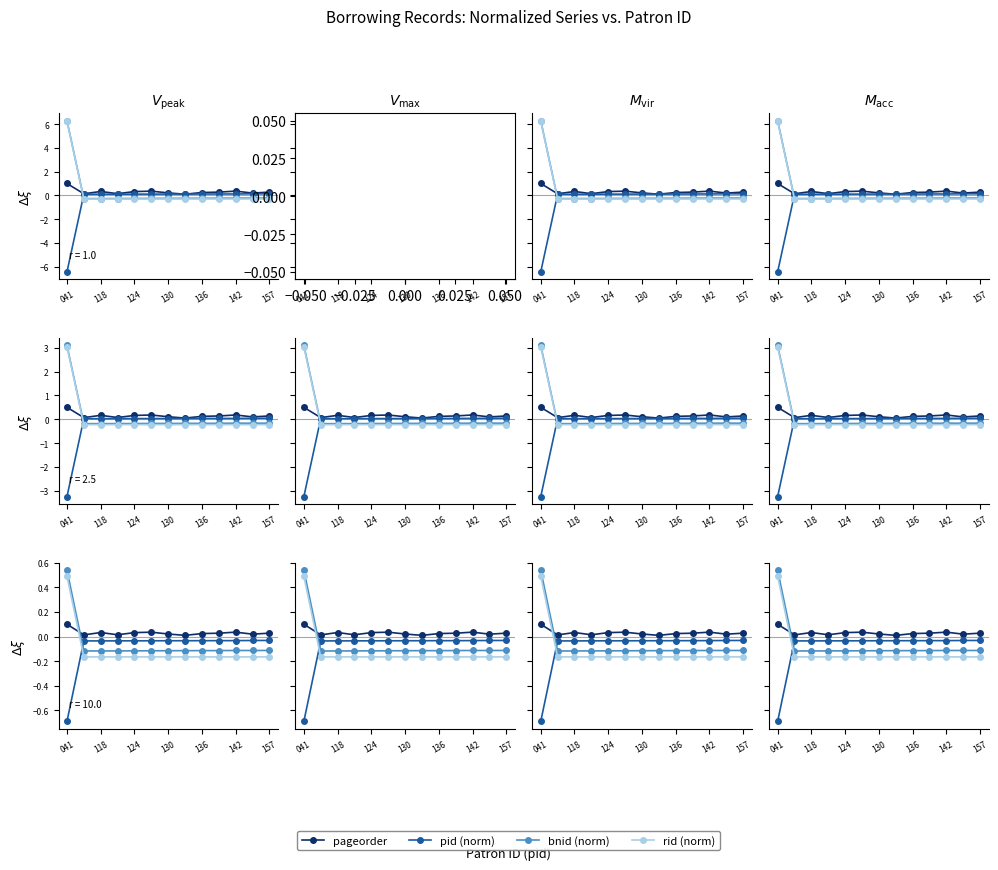

Which category has the highest value in the pageorder series?

041